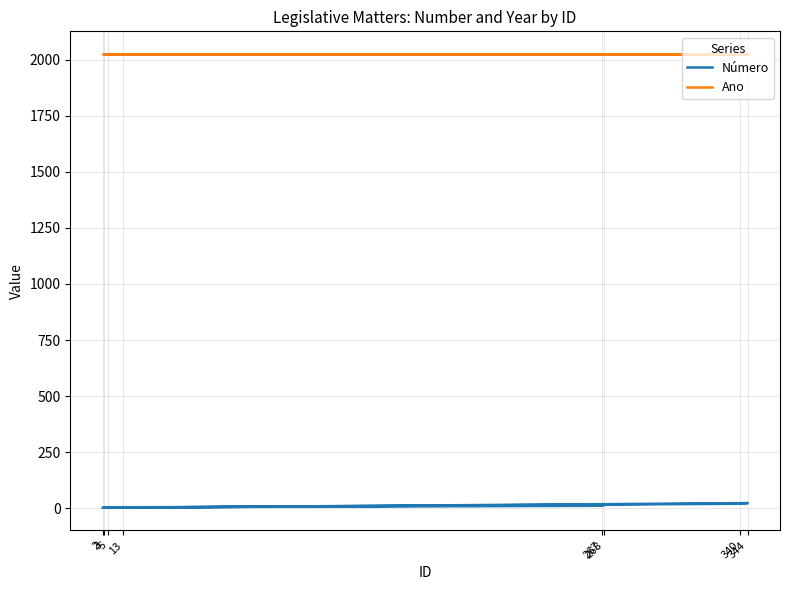

The Ano series shows 3529 at 267. True or false?

False